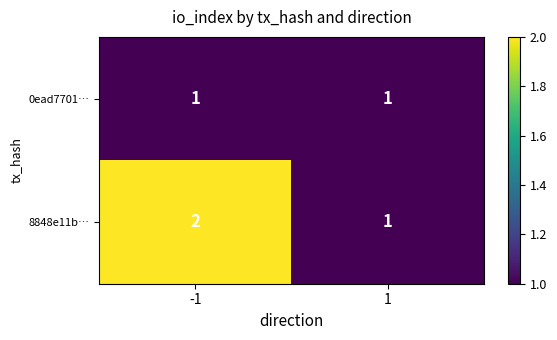

What is the total value across all series at -1?

3